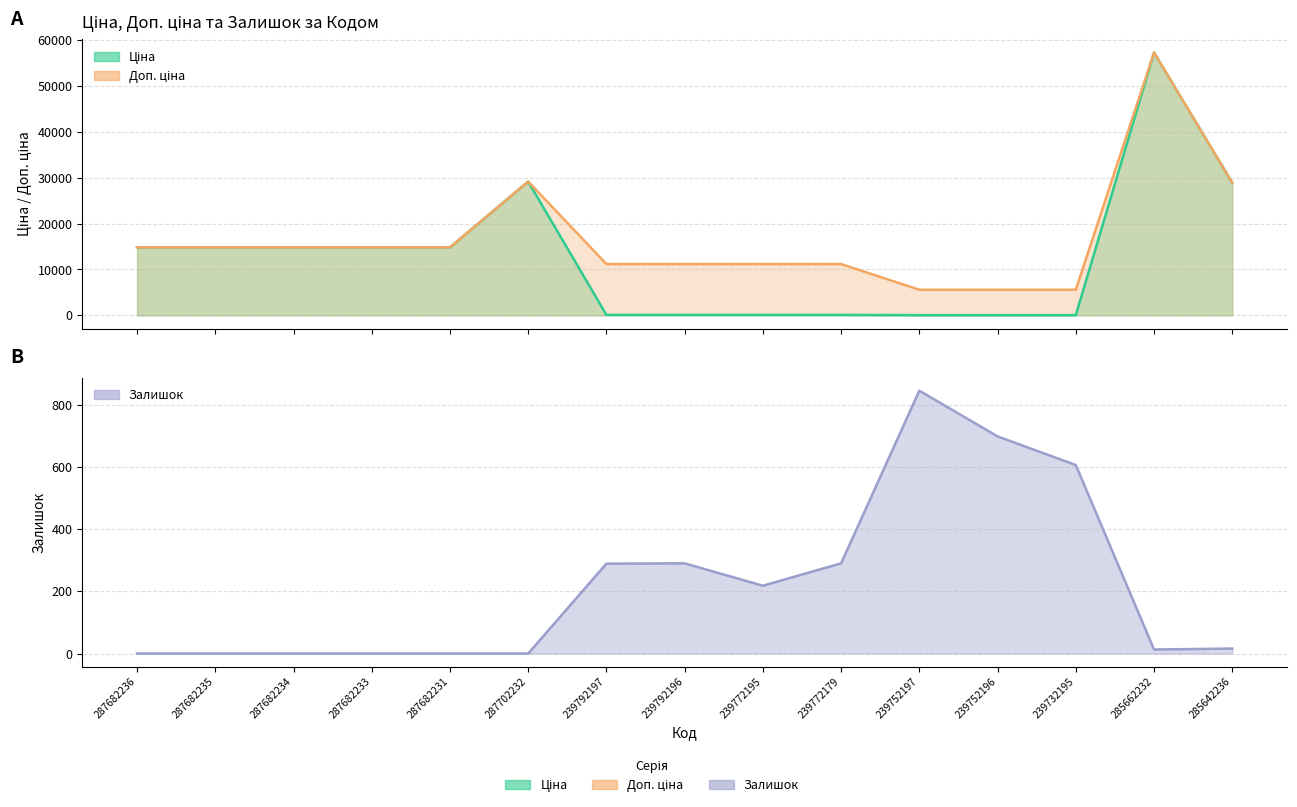

How many times do Ціна and Залишок cross each other?

2